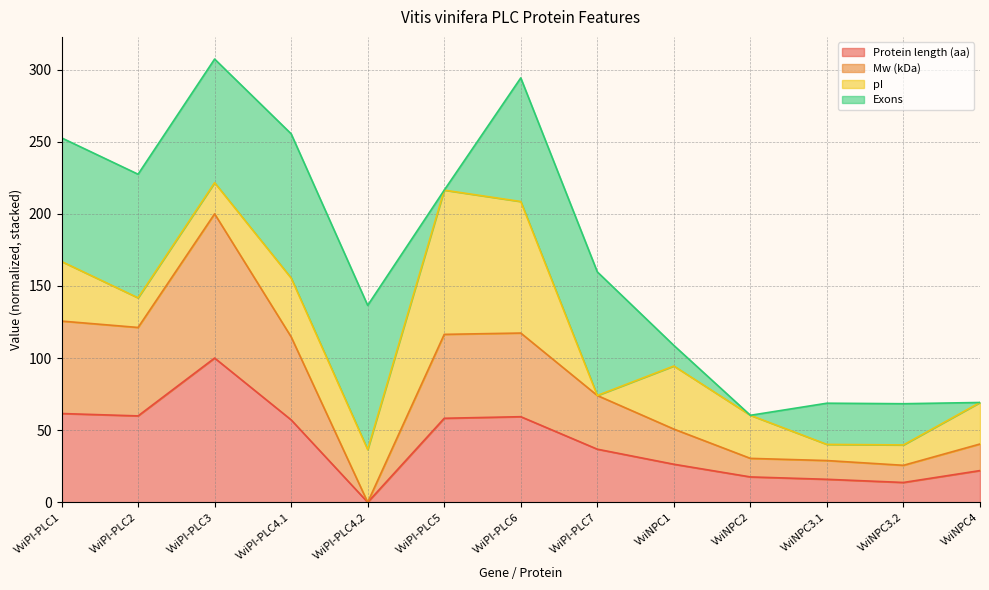

True or false: Protein length (aa) has a value of 22.0 at VviNPC4.

True